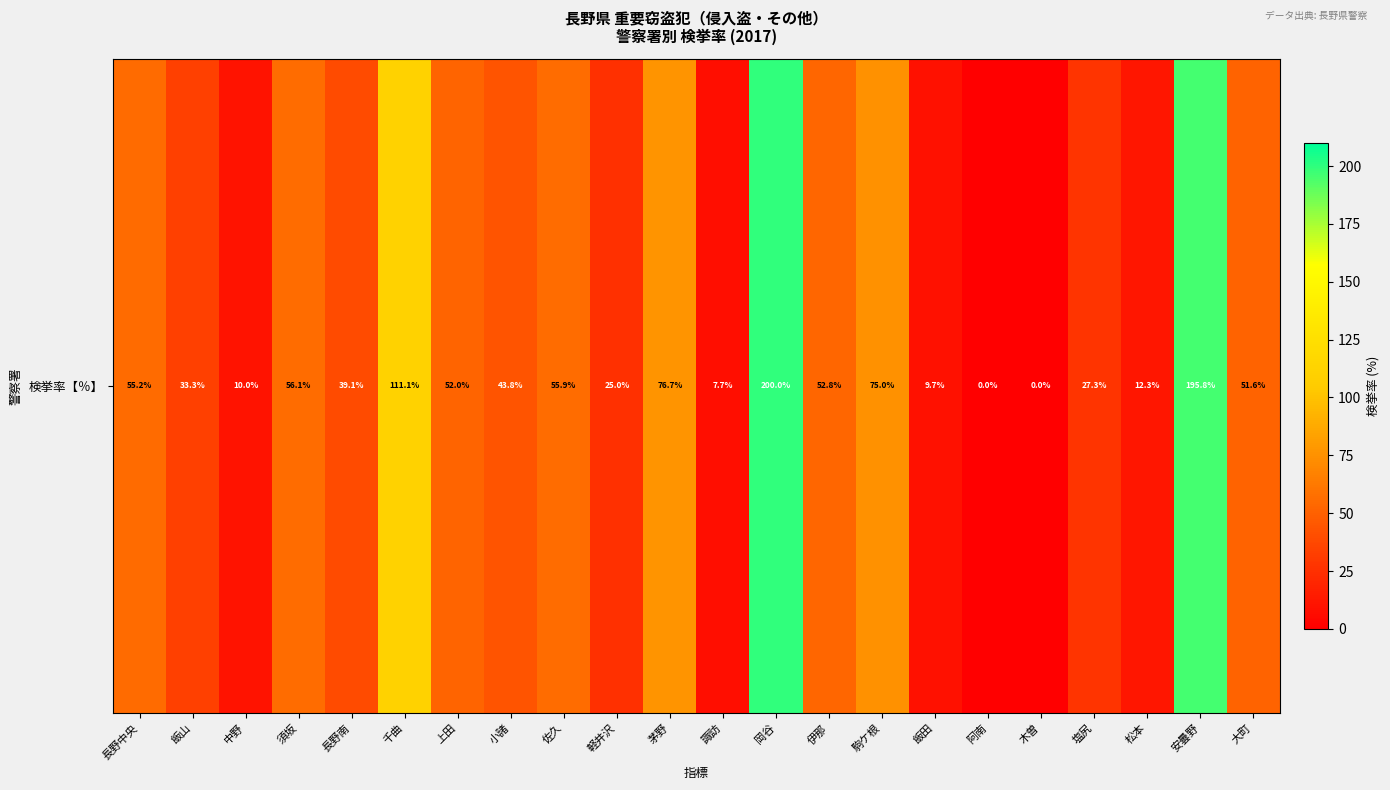

What is the change in value from 飯田 to 大町?

+41.9